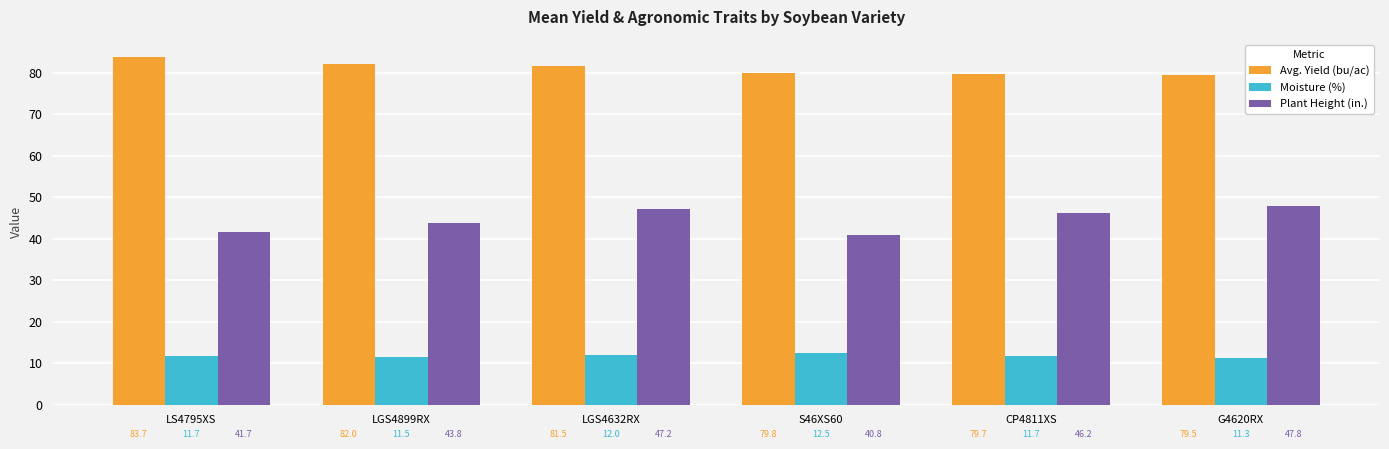

Reading right to left, transcribe all the data shown in this chart.

Avg. Yield (bu/ac): G4620RX=79.5	CP4811XS=79.7	S46XS60=79.8	LGS4632RX=81.5	LGS4899RX=82.0	LS4795XS=83.7
Moisture (%): G4620RX=11.3	CP4811XS=11.7	S46XS60=12.5	LGS4632RX=12.0	LGS4899RX=11.5	LS4795XS=11.7
Plant Height (in.): G4620RX=47.8	CP4811XS=46.2	S46XS60=40.8	LGS4632RX=47.2	LGS4899RX=43.8	LS4795XS=41.7